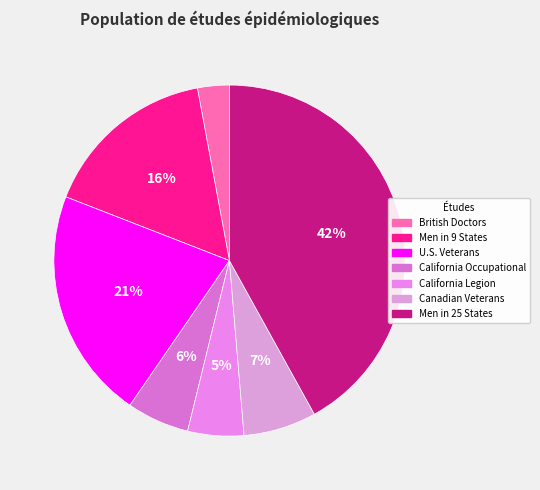

What is the total percentage of California Legion and U.S. Veterans?

26.5%